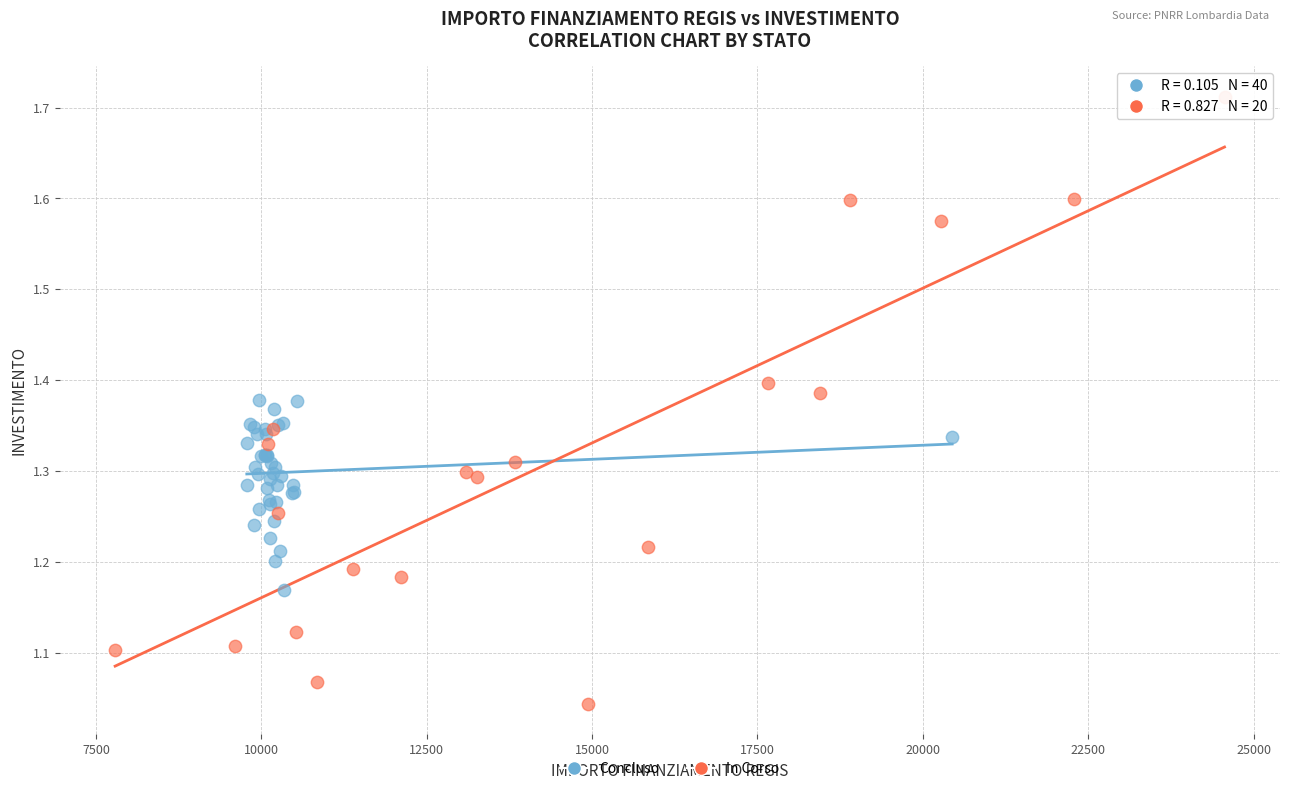

Which series contains the lowest Y value?

In Corso